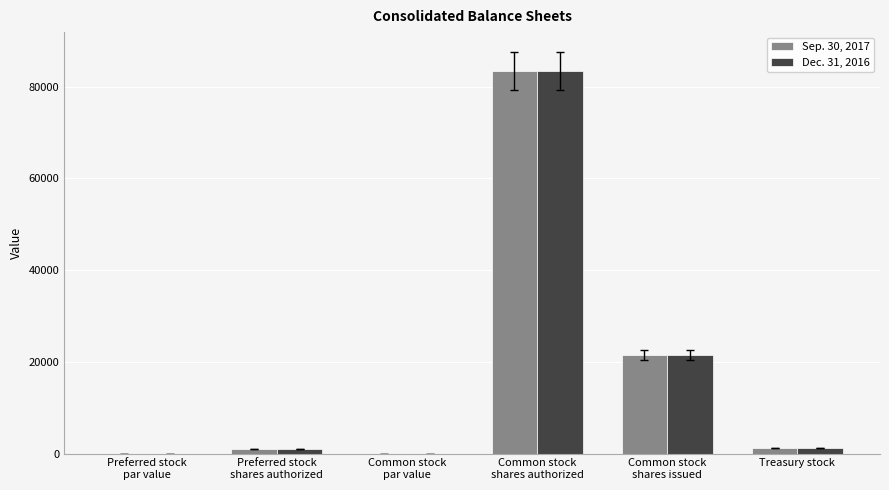

What is the maximum value for Sep. 30, 2017?

83333.0